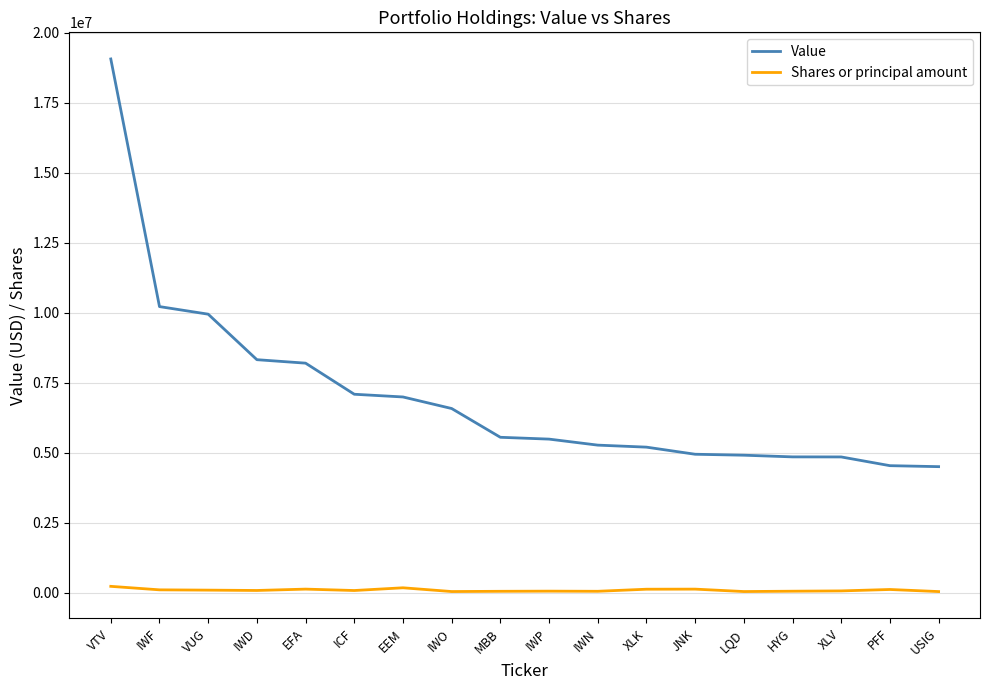

What is the total value across all series at JNK?

5076782